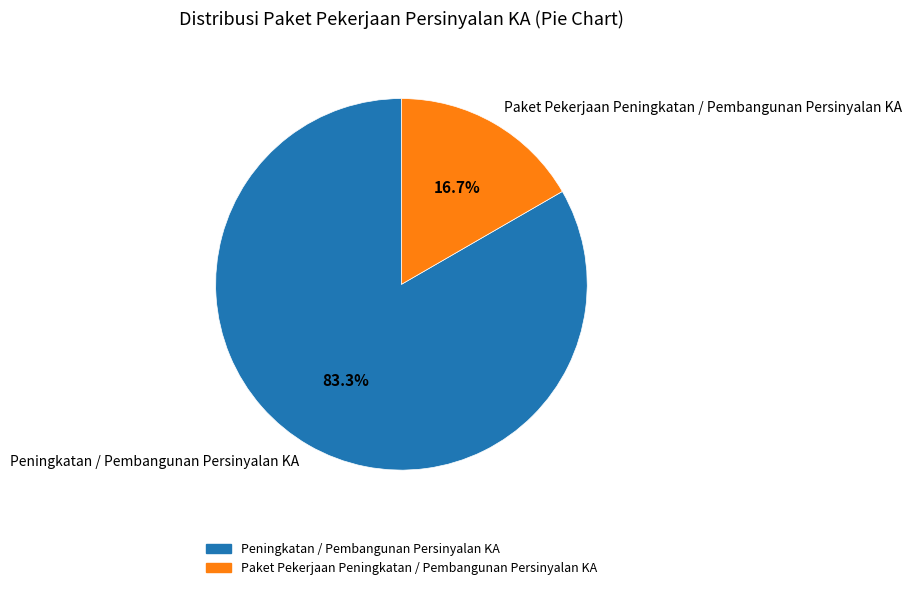

Rank the categories by value from lowest to highest.

Paket Pekerjaan Peningkatan / Pembangunan Persinyalan KA, Peningkatan / Pembangunan Persinyalan KA